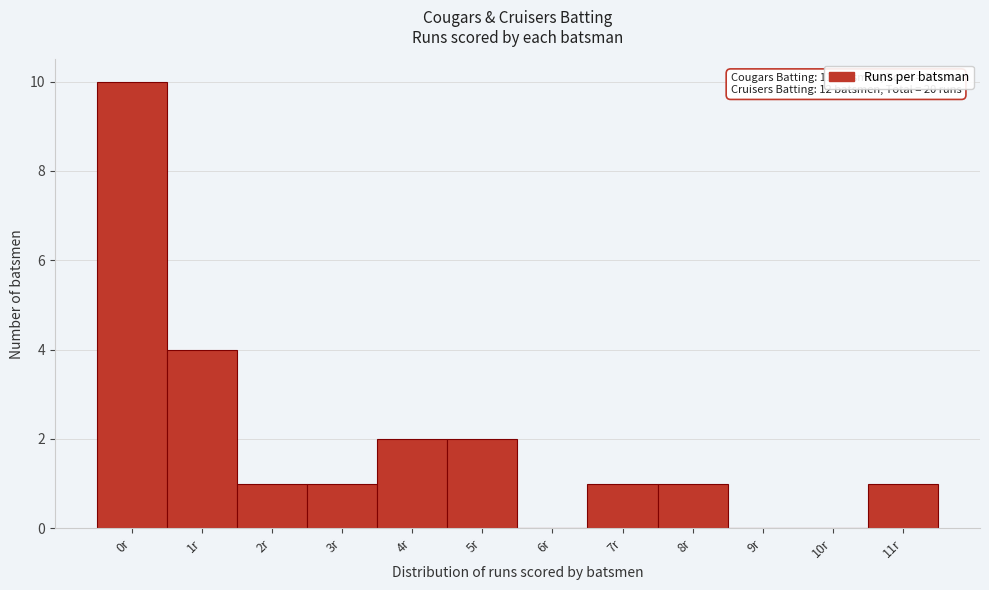

Reading left to right, transcribe all the data shown in this chart.

0r=10	1r=4	2r=1	3r=1	4r=2	5r=2	6r=0	7r=1	8r=1	9r=0	10r=0	11r=1